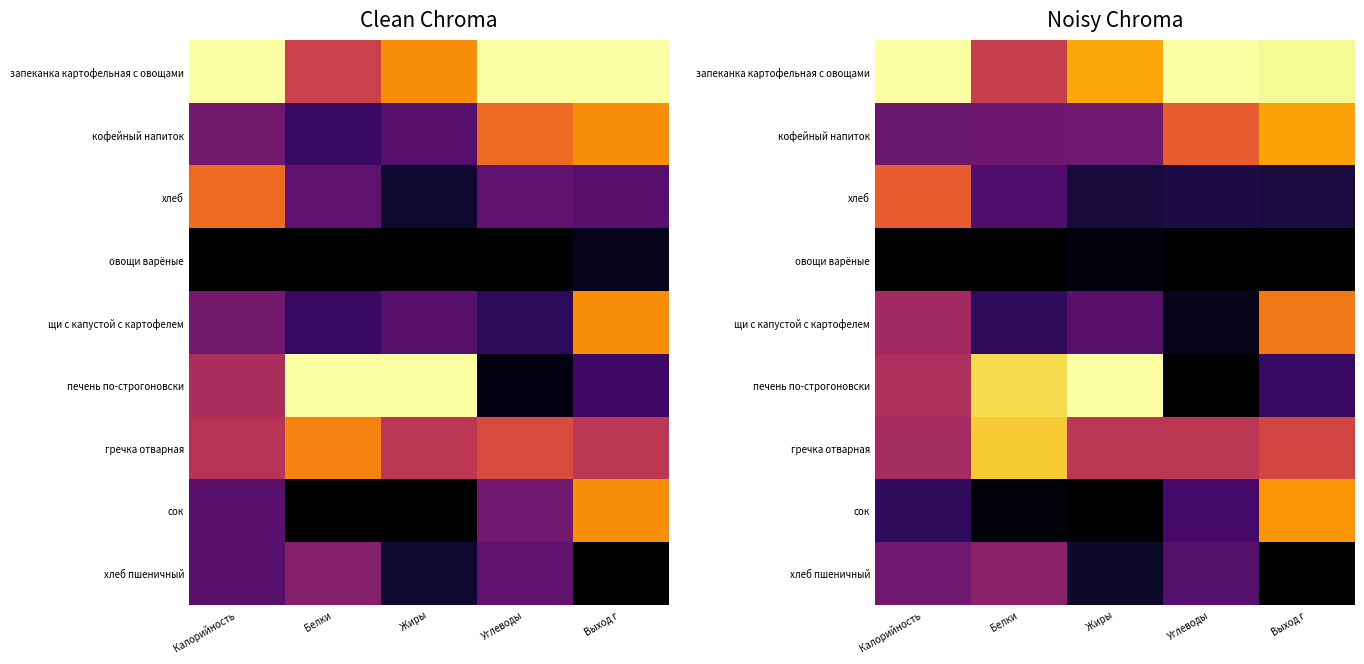

Which category has the lowest value in the сок series?

Жиры